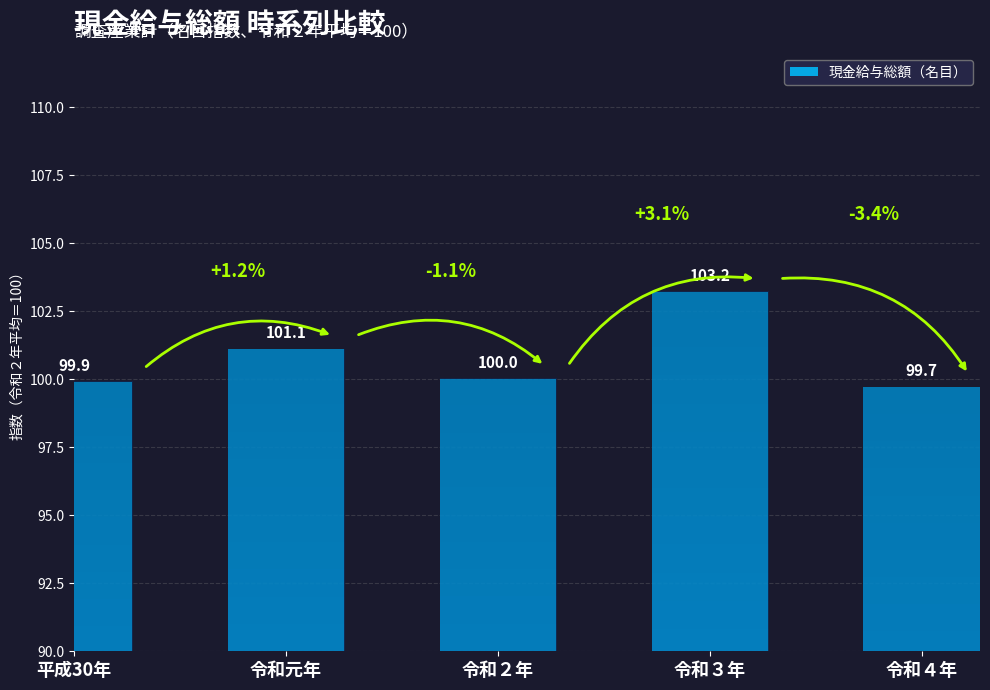

What is the change in value from 令和元年 to 令和４年?

-1.4